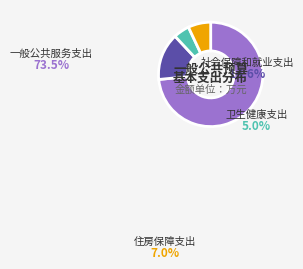

To the nearest percent, what portion does 住房保障支出 represent?

7%